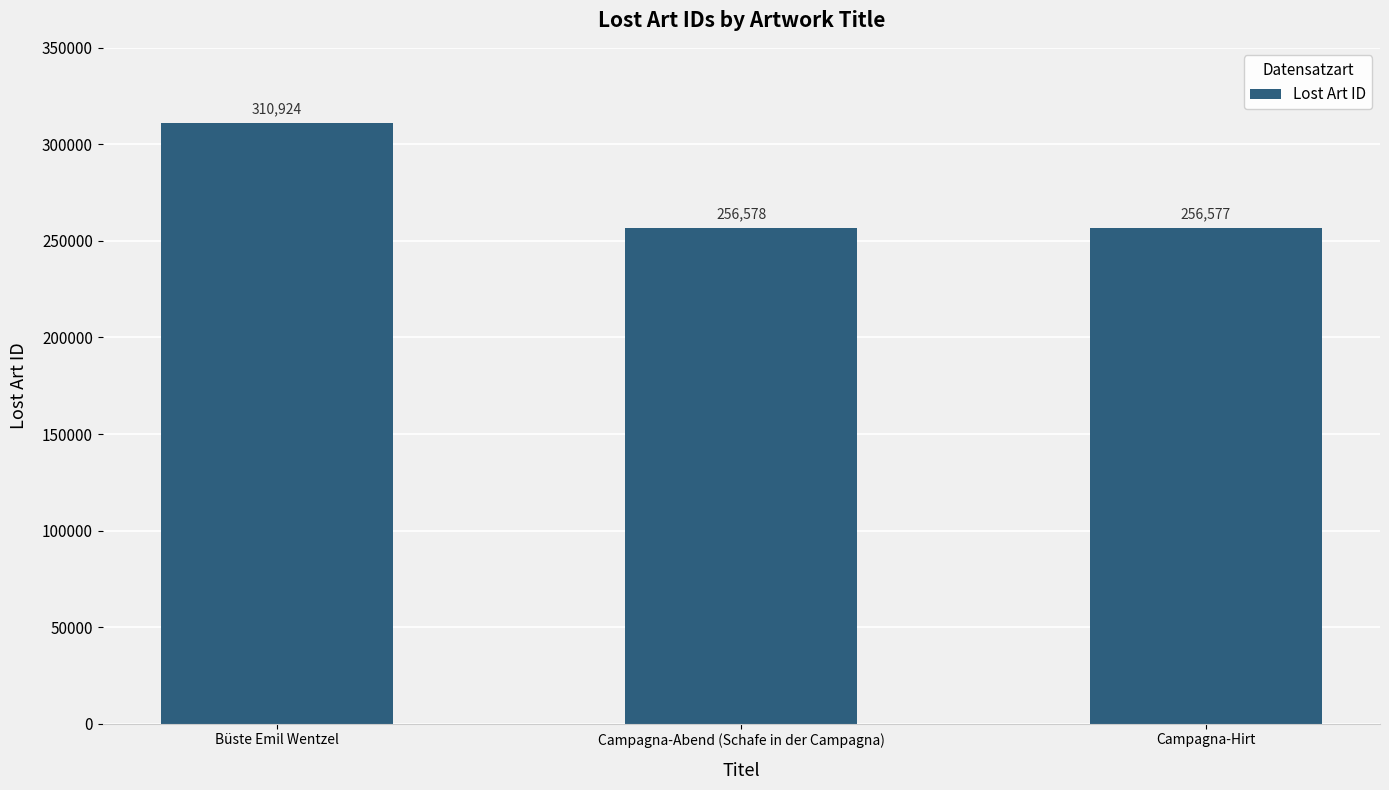

List the labels in order of value, smallest first.

Campagna-Hirt, Campagna-Abend (Schafe in der Campagna), Büste Emil Wentzel